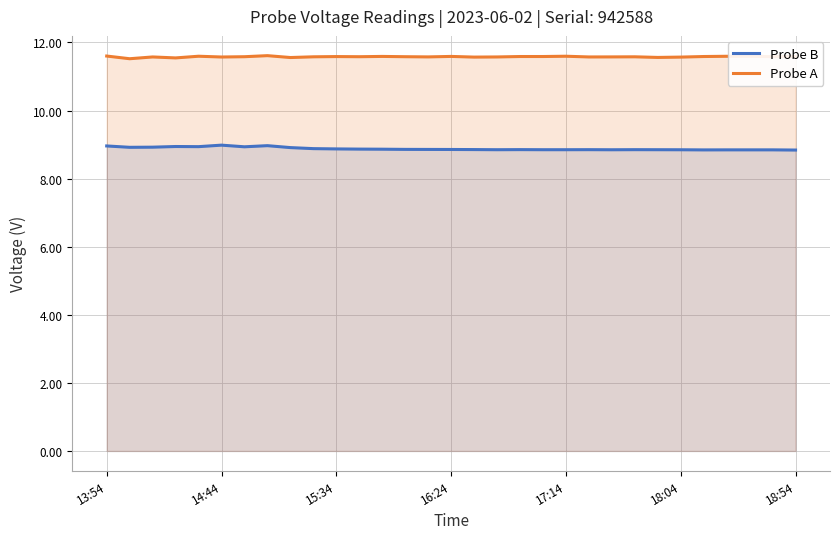

What is the greatest value displayed?

11.6